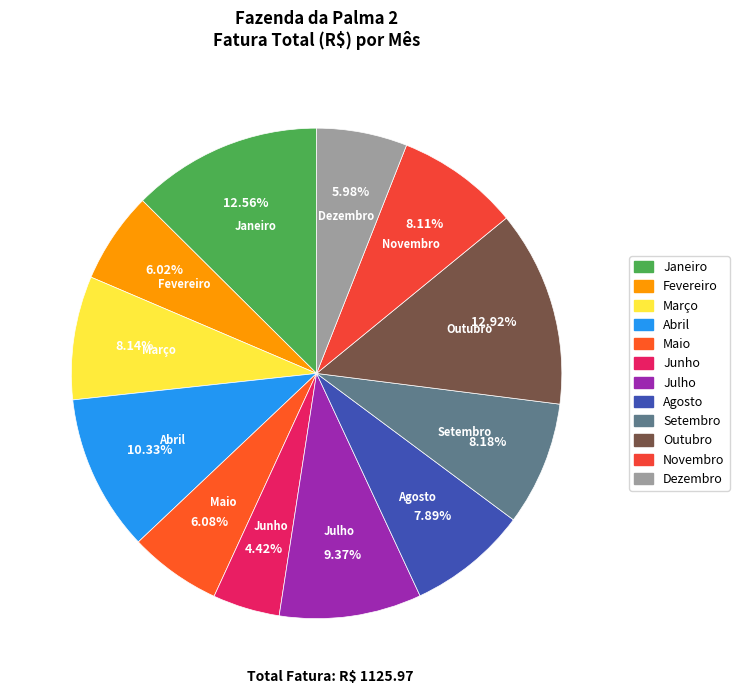

Which slice is the smallest?

Junho